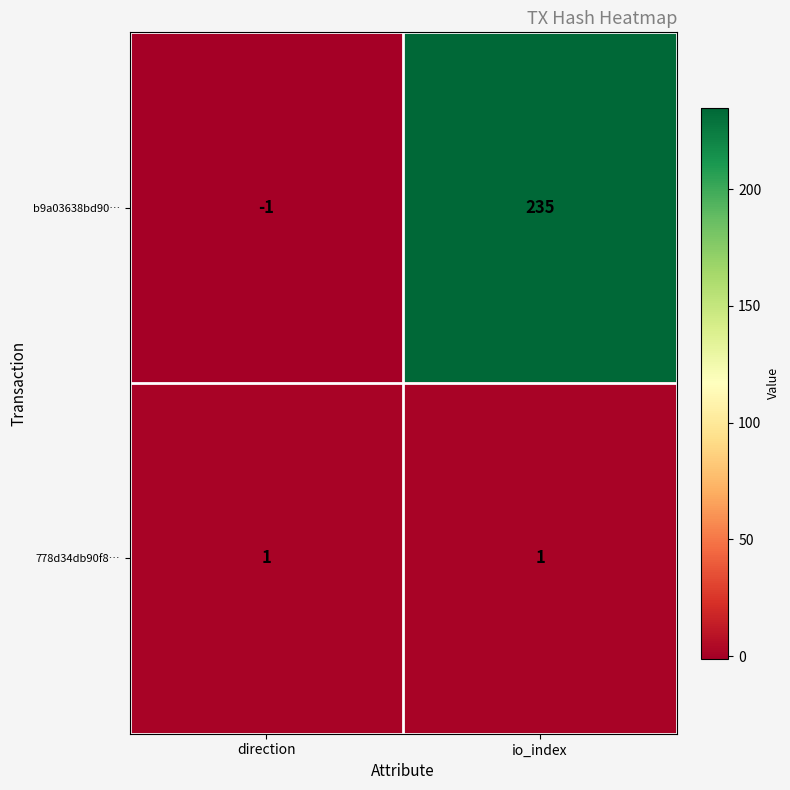

Rank the series at direction from highest to lowest value.

778d34db90f8…, b9a03638bd90…